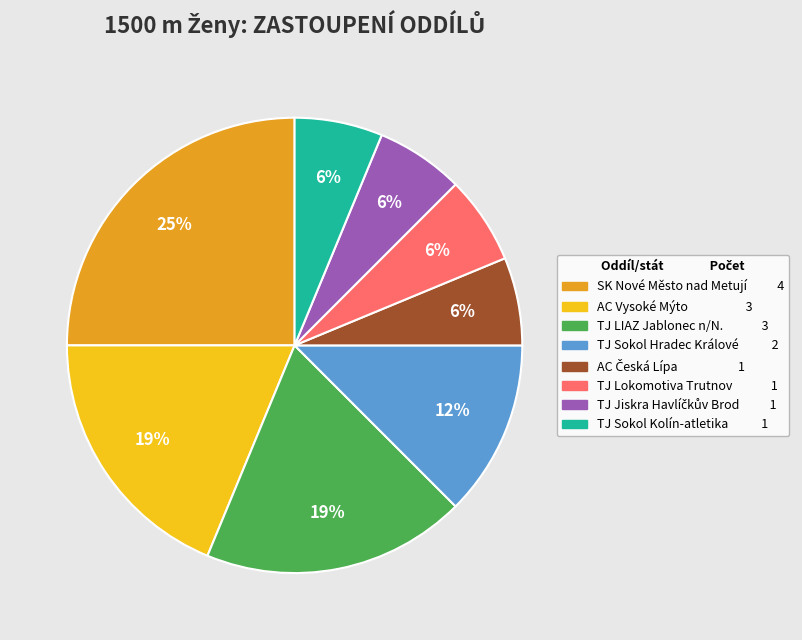

Do SK Nové Město nad Metují and TJ Sokol Hradec Králové together represent more than half of the pie?

No